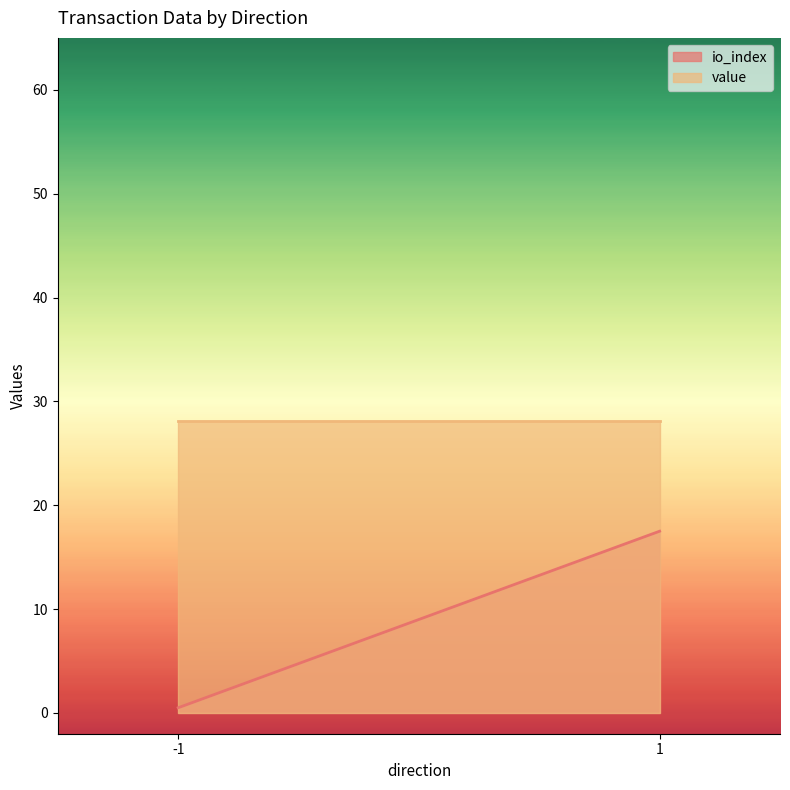

What is the difference between the second highest and minimum values in the value series?

0.0